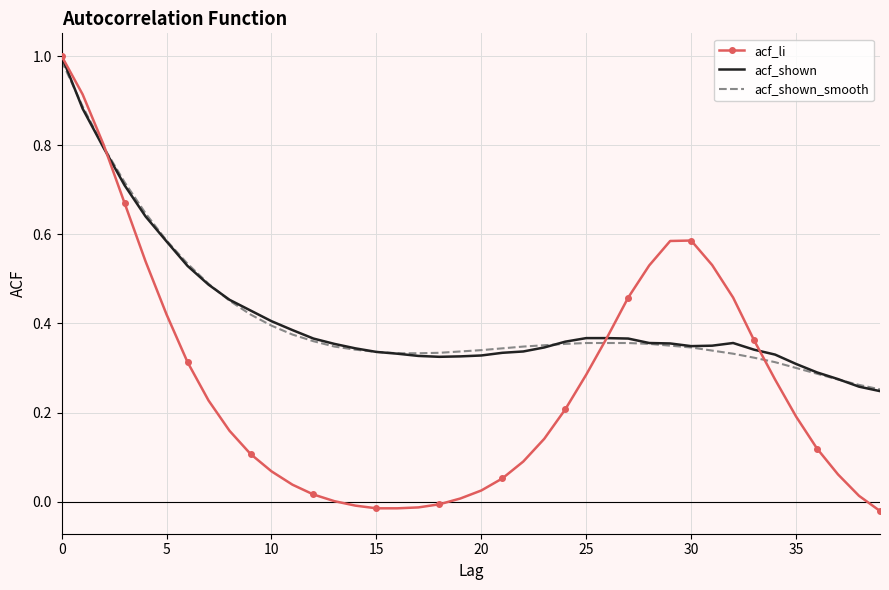

What is the maximum value for acf_li?

1.0